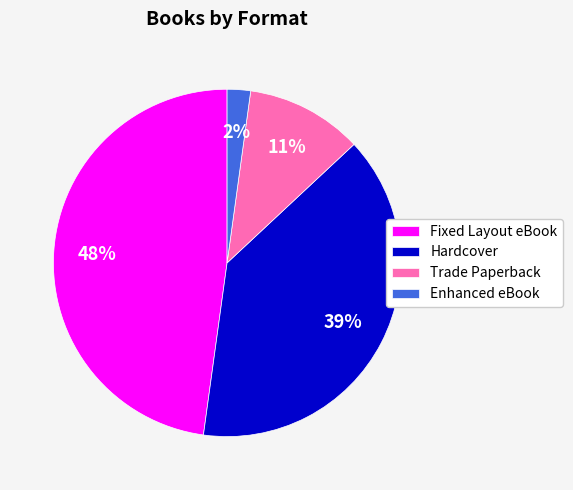

Count the number of slices in the pie.

4